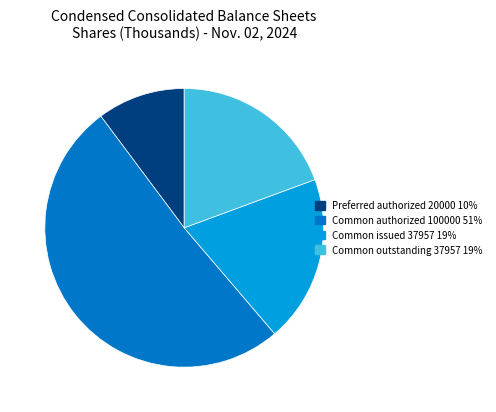

Do Common outstanding 37957 19% and Common issued 37957 19% together represent more than half of the pie?

No